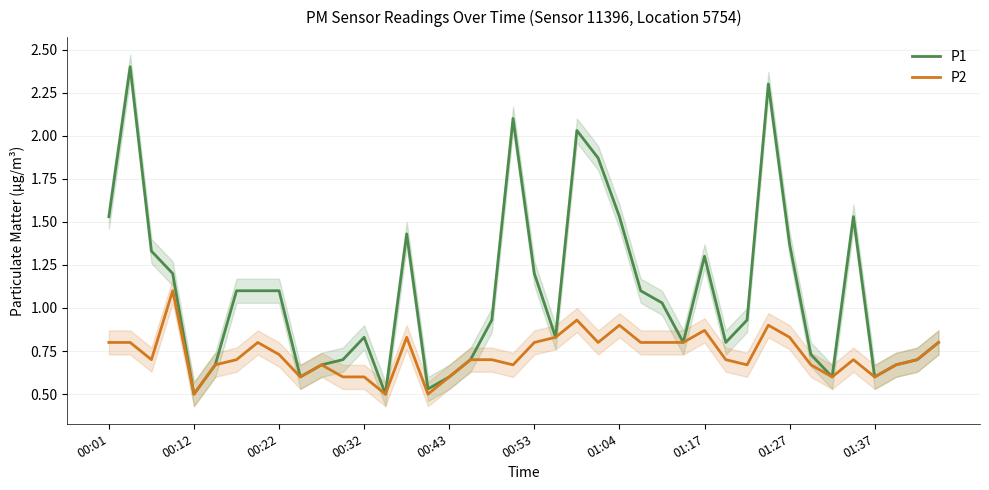

What is the value of the P1 point at the 15th from the left?

1.4